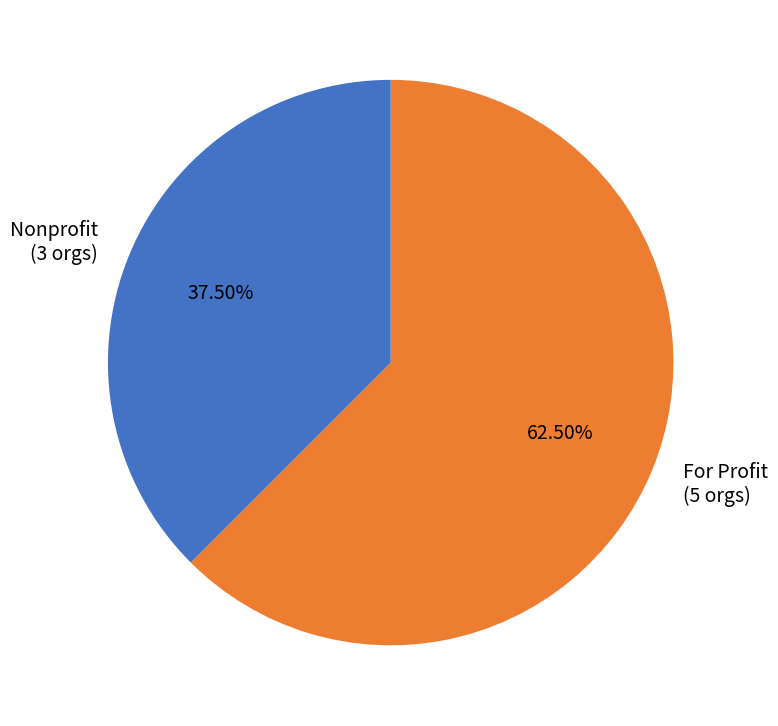

How many segments does this pie chart have?

2